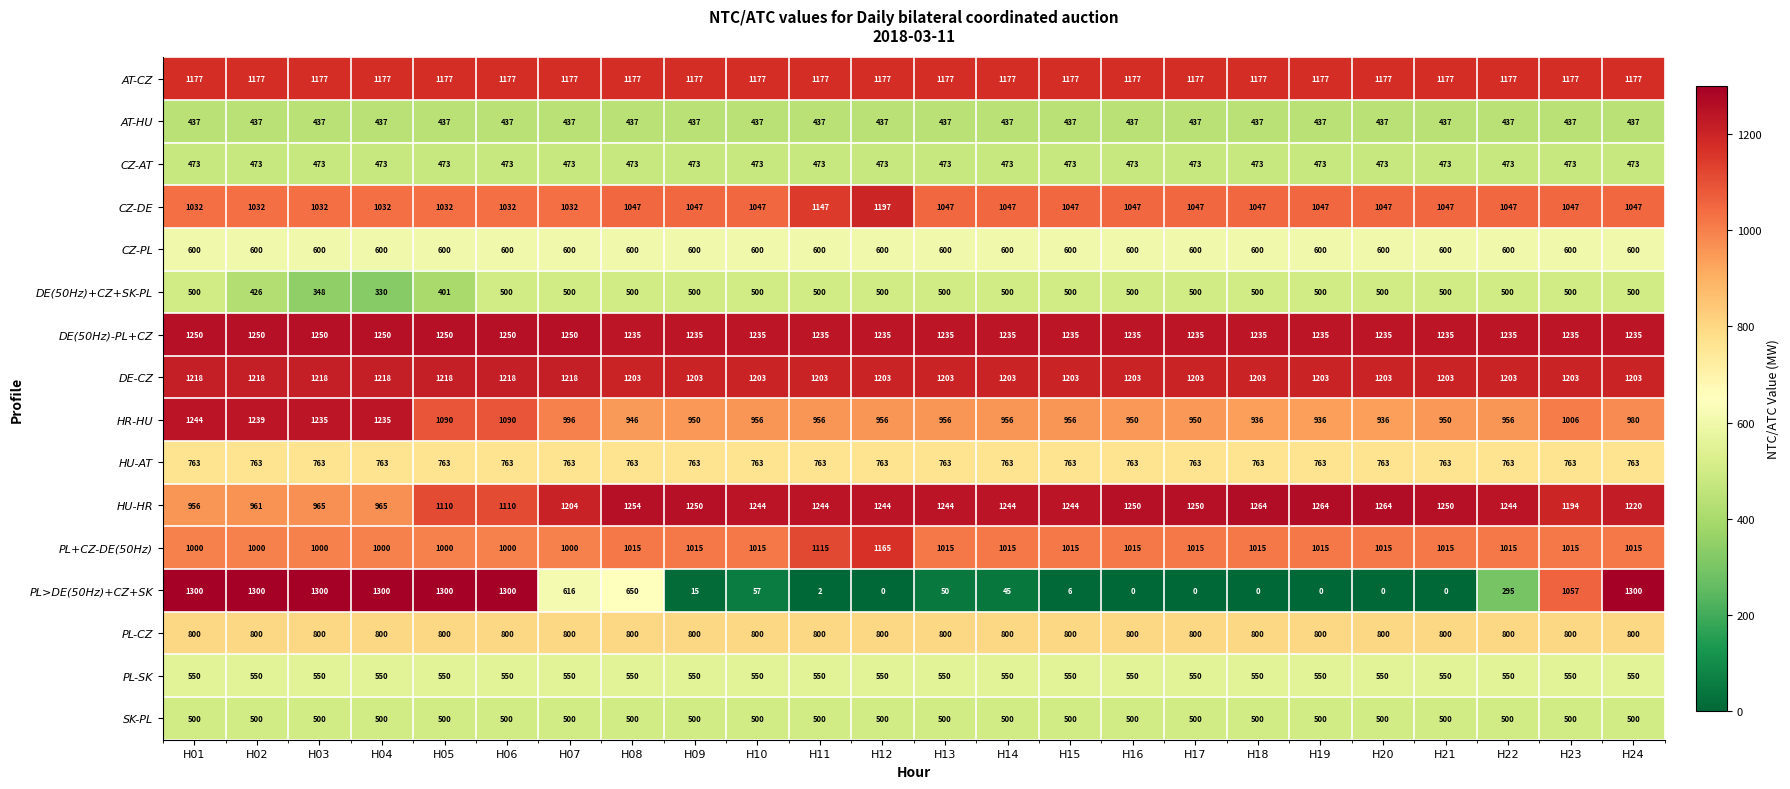

What is the average value of the AT-HU series?

437